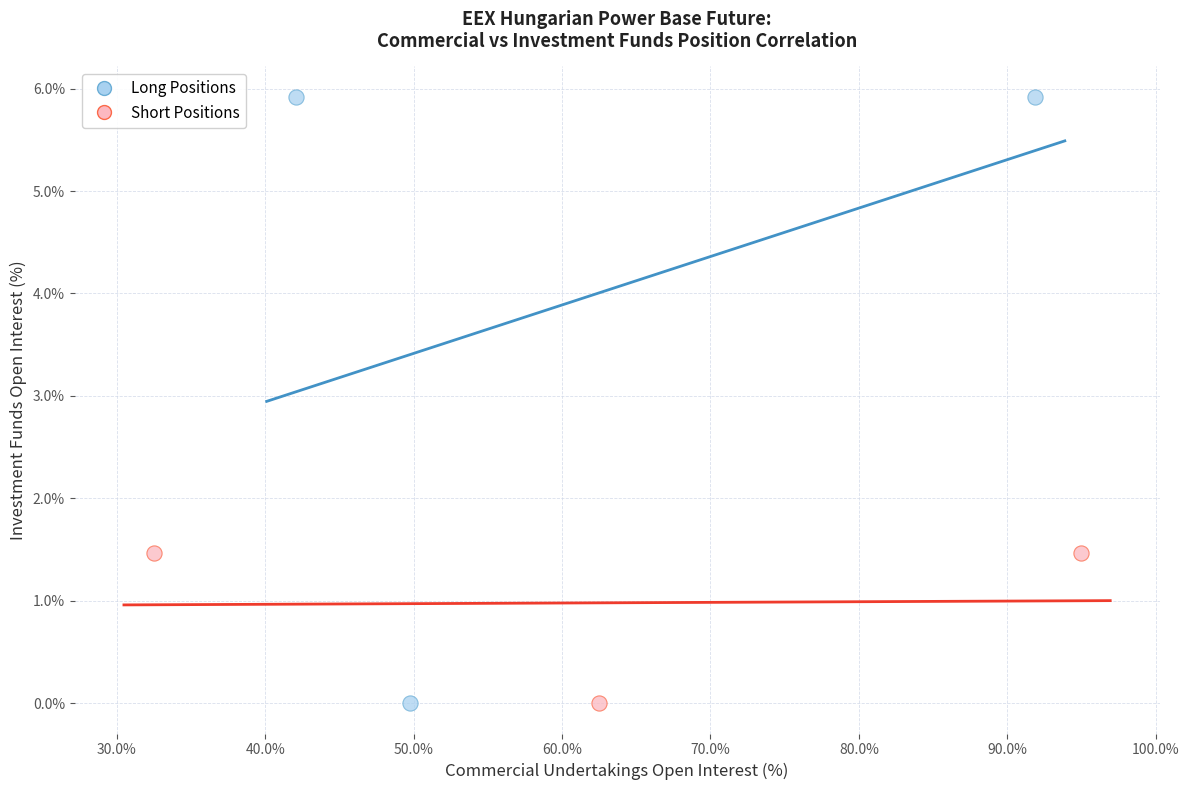

Which series has the widest spread of Y values?

Long Positions